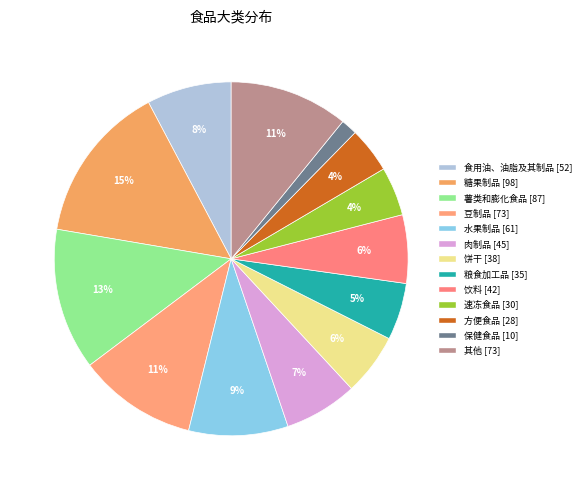

How many slices are in this pie chart?

13